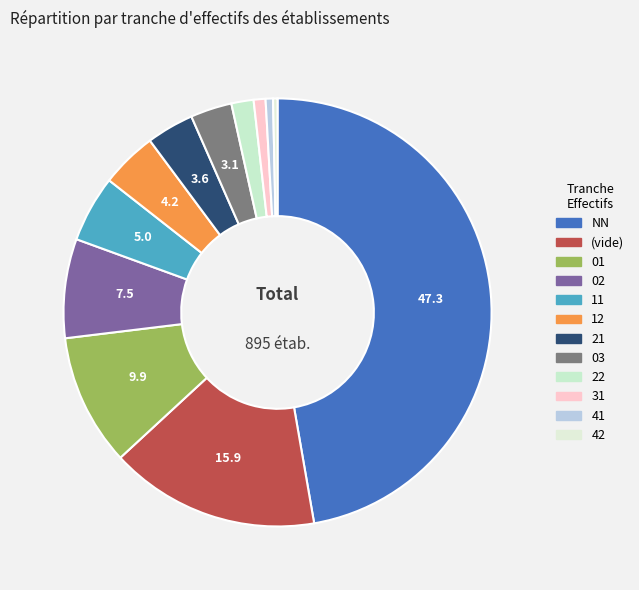

Count the number of slices in the pie.

12